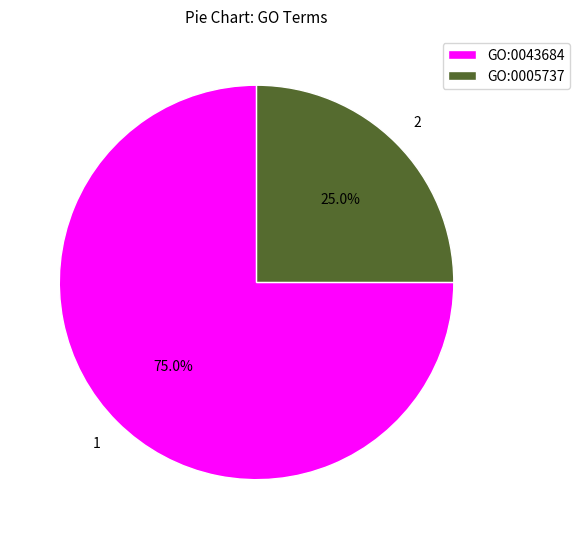

Which slice is the smallest?

GO:0005737